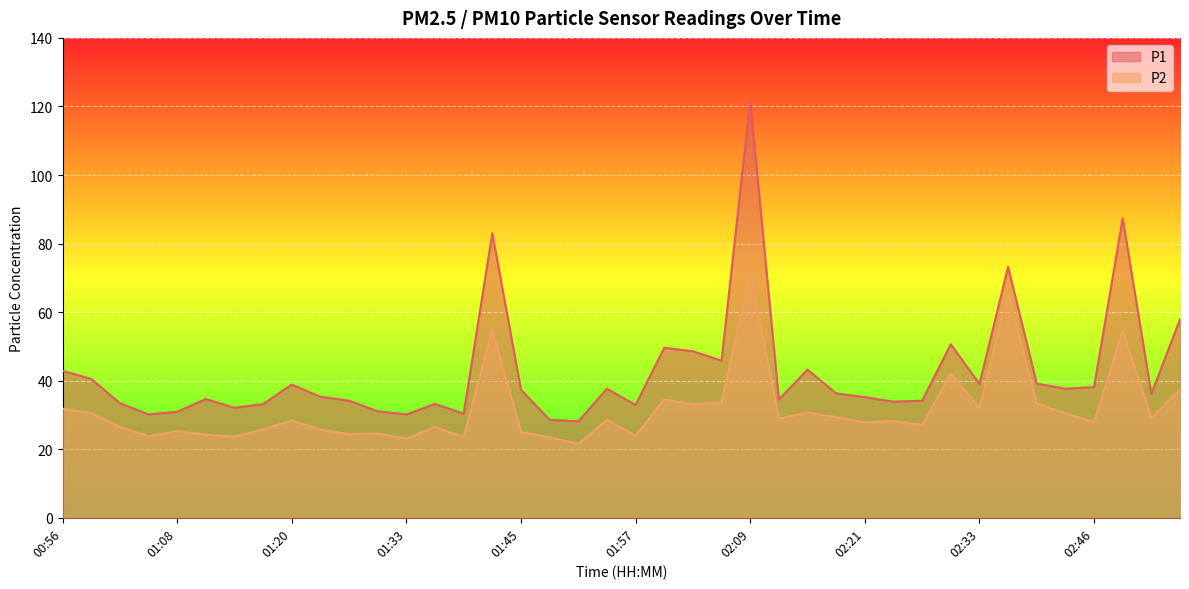

How many values in the P2 series exceed 28?

21